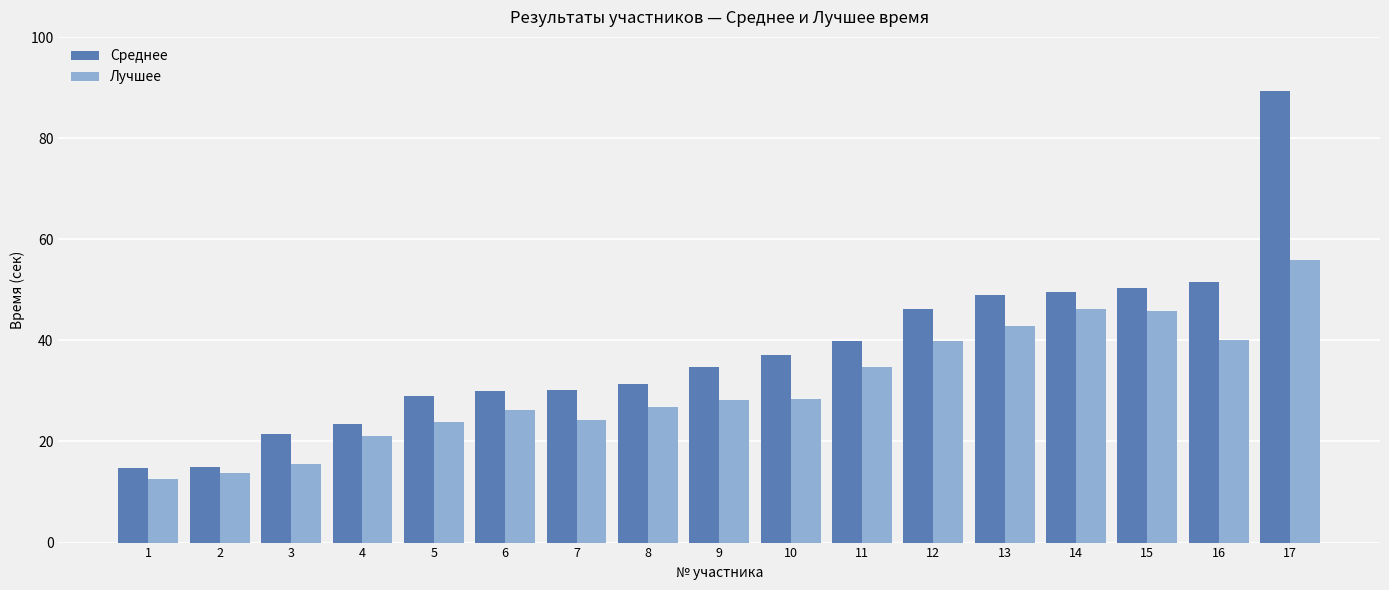

What is the difference between the maximum and second lowest values in the Лучшее series?

42.2